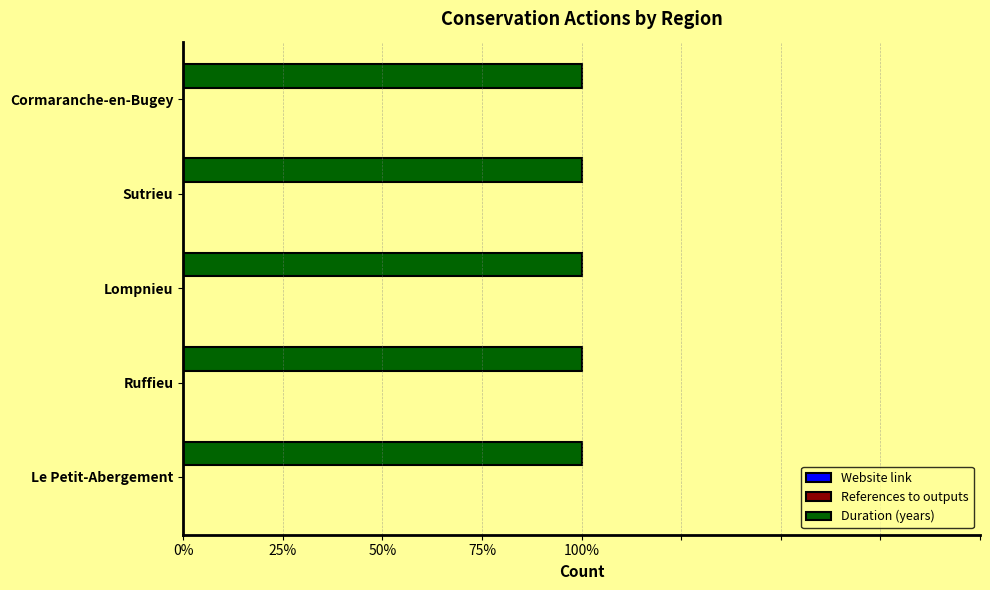

What is the label of the 4th bar from the right?

Ruffieu